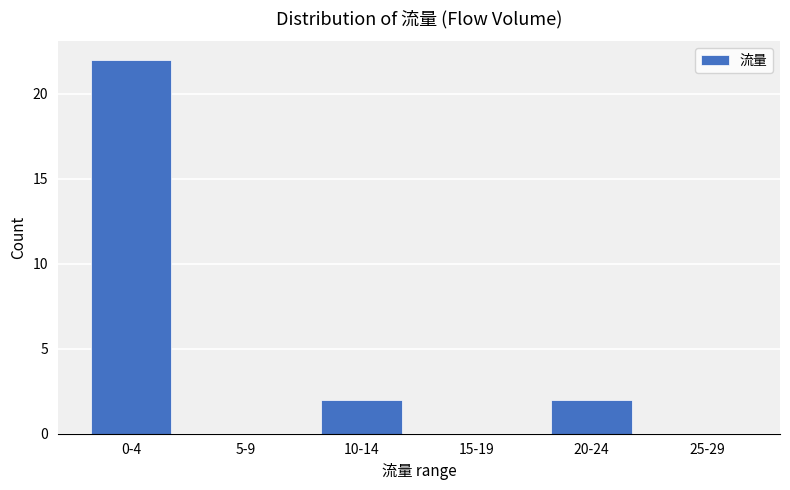

Reading left to right, transcribe all the data shown in this chart.

0-4=22	5-9=0	10-14=2	15-19=0	20-24=2	25-29=0